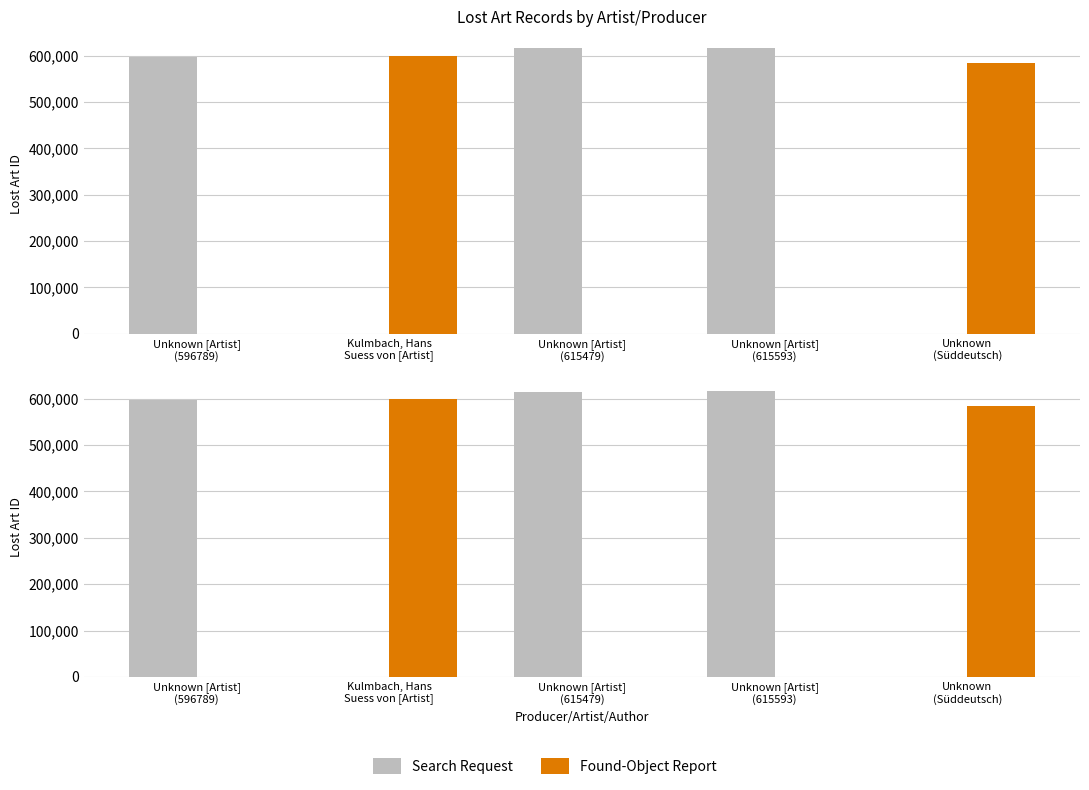

Reading left to right, transcribe all the data shown in this chart.

Search Request: 596789	0	615479	615593	0
Found-Object Report: 0	599128	0	0	584341